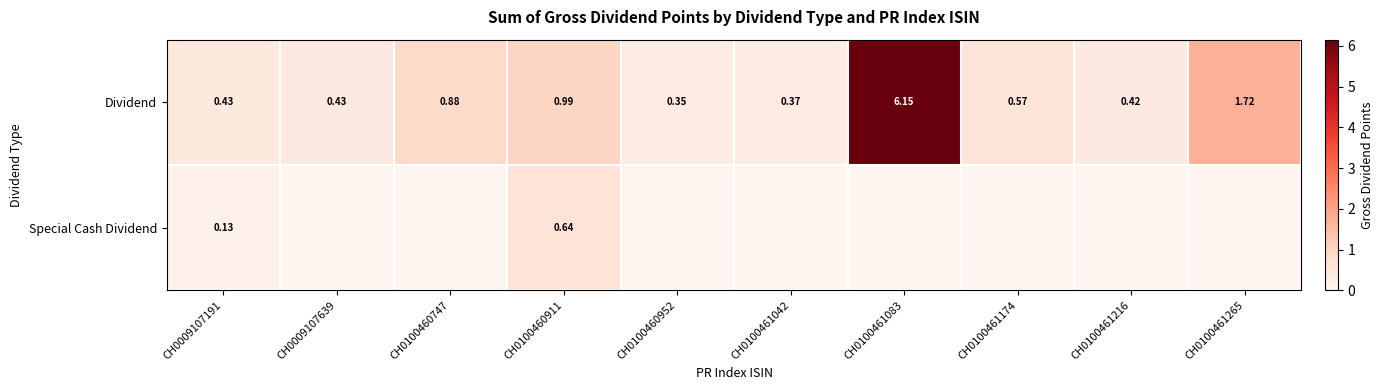

Between CH0100461265 and CH0100461216, which is larger?

CH0100461265